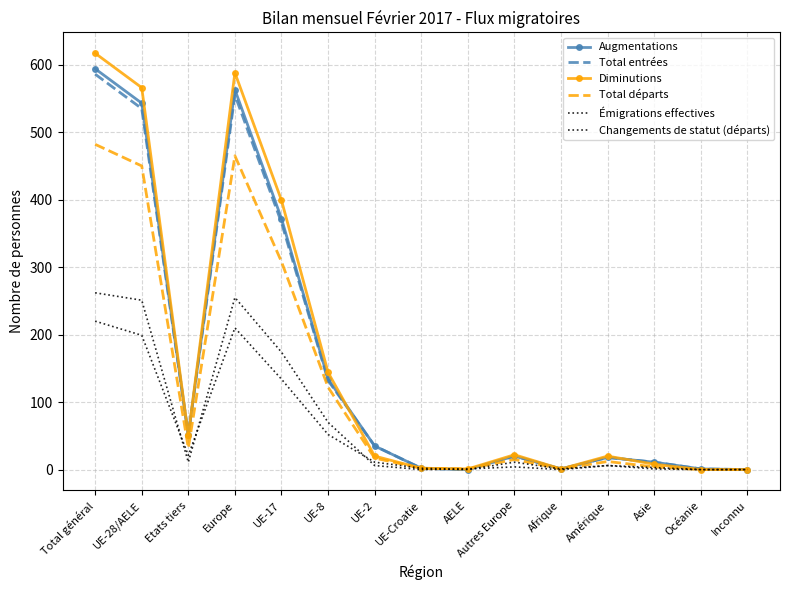

Which series has the largest total across all categories?

Diminutions